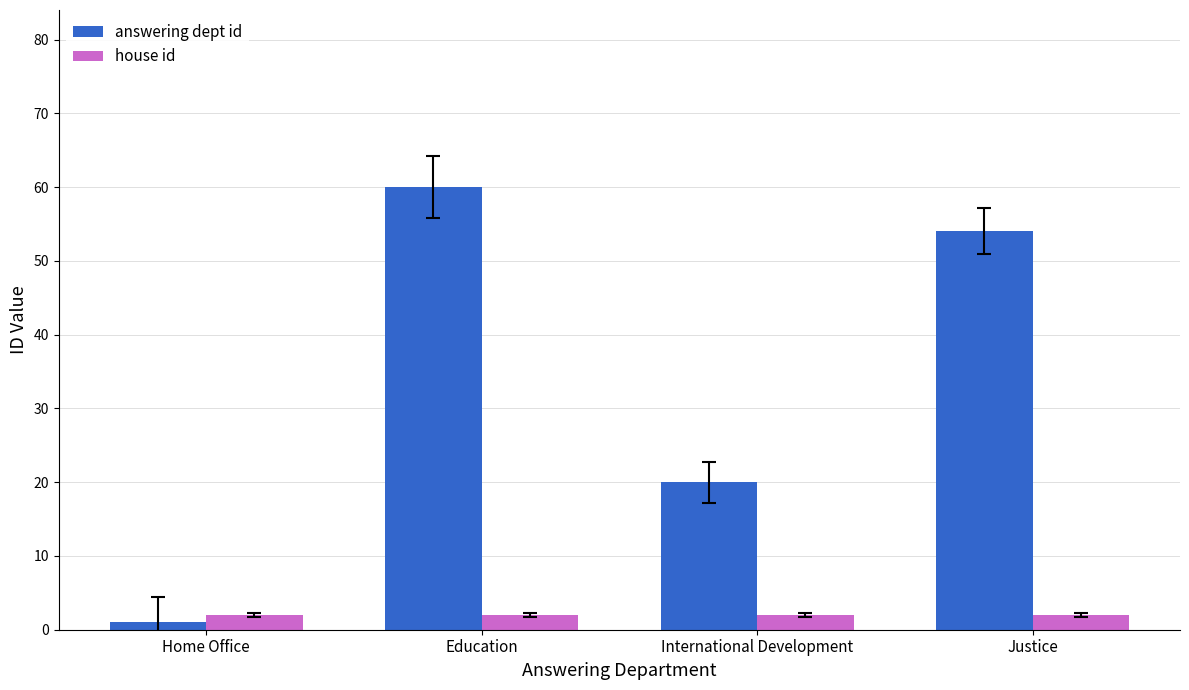

Which category has the lowest value across all series?

Home Office